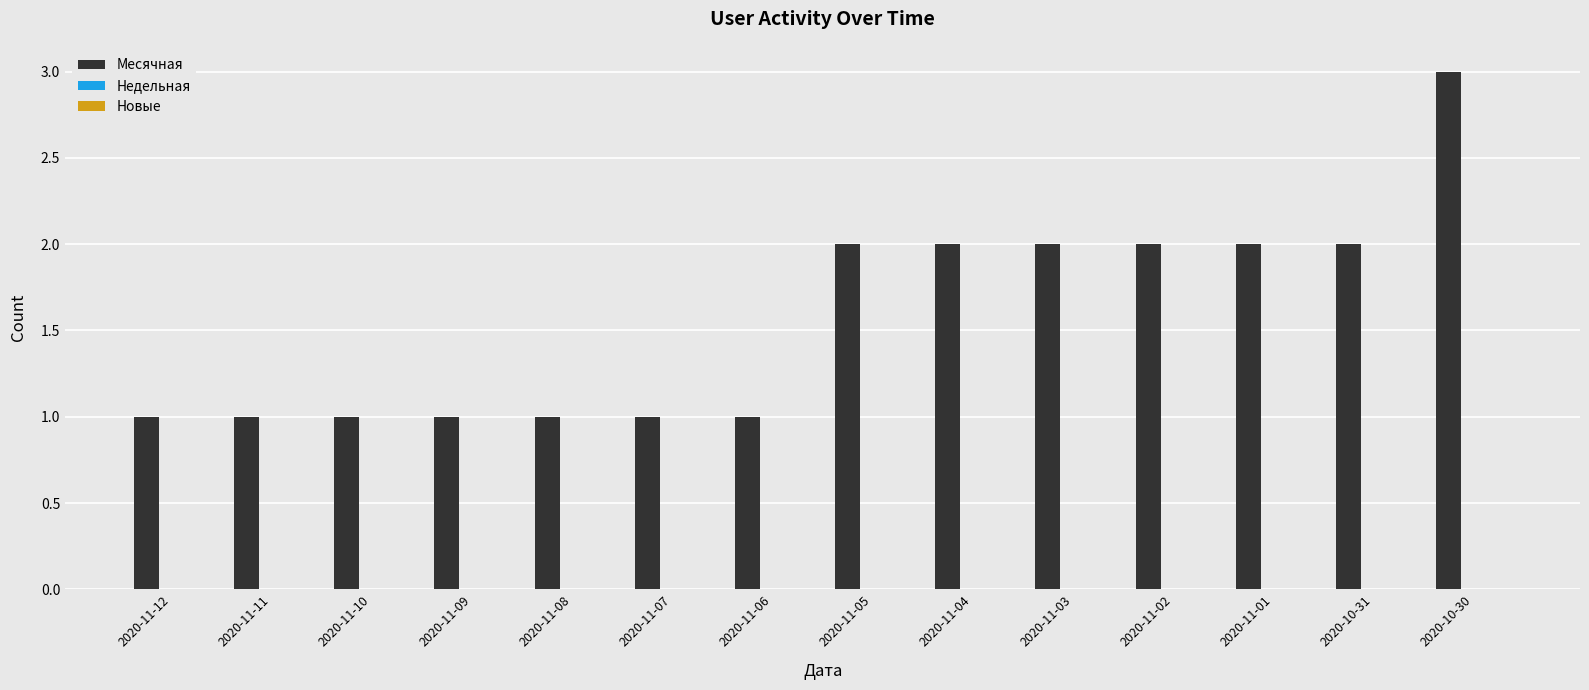

At which category does the chart reach its peak across all series?

2020-10-30